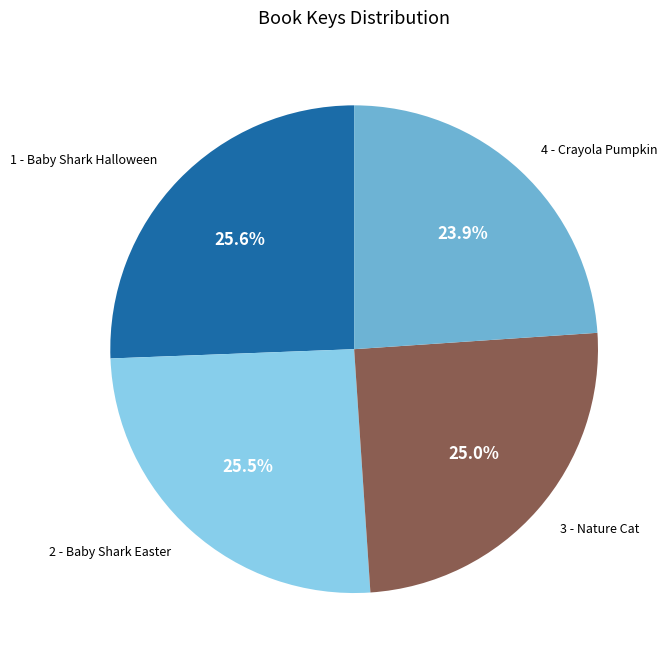

Is 2 - Baby Shark Easter the majority of the pie?

No